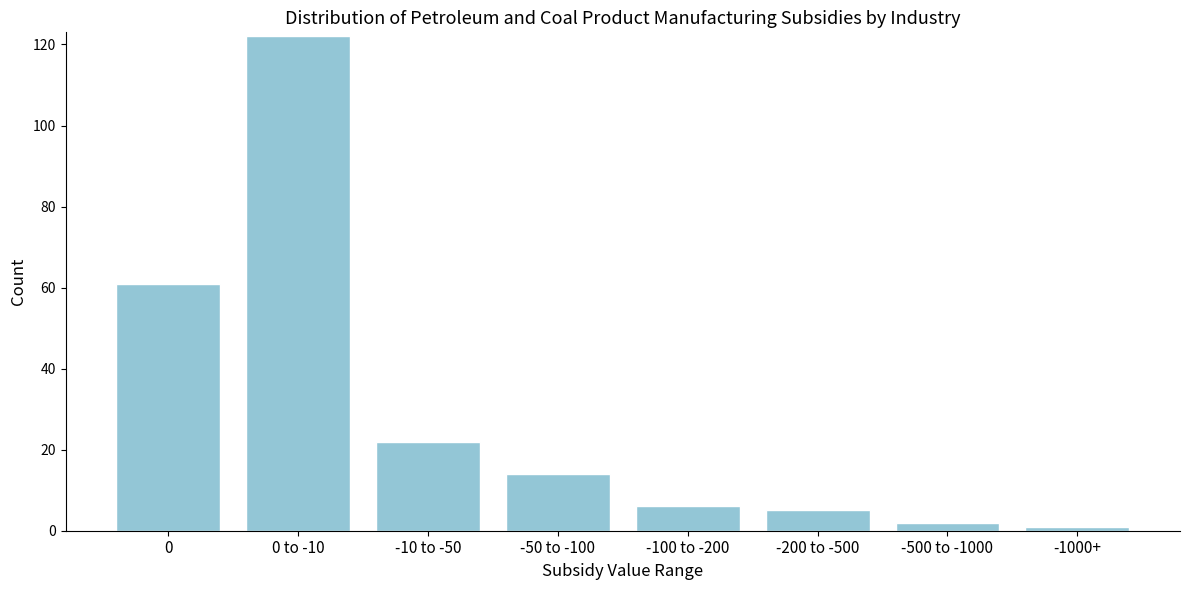

Reading left to right, transcribe all the data shown in this chart.

0=61	0 to -10=122	-10 to -50=22	-50 to -100=14	-100 to -200=6	-200 to -500=5	-500 to -1000=2	-1000+=1